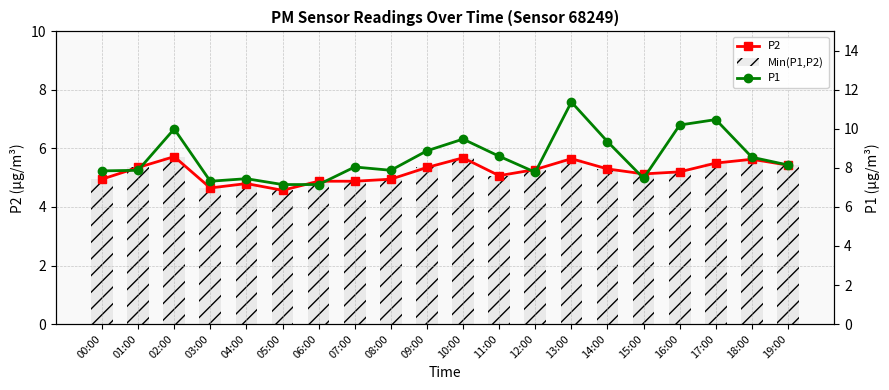

Between 05:00 and 07:00, which series saw the biggest shift?

P1